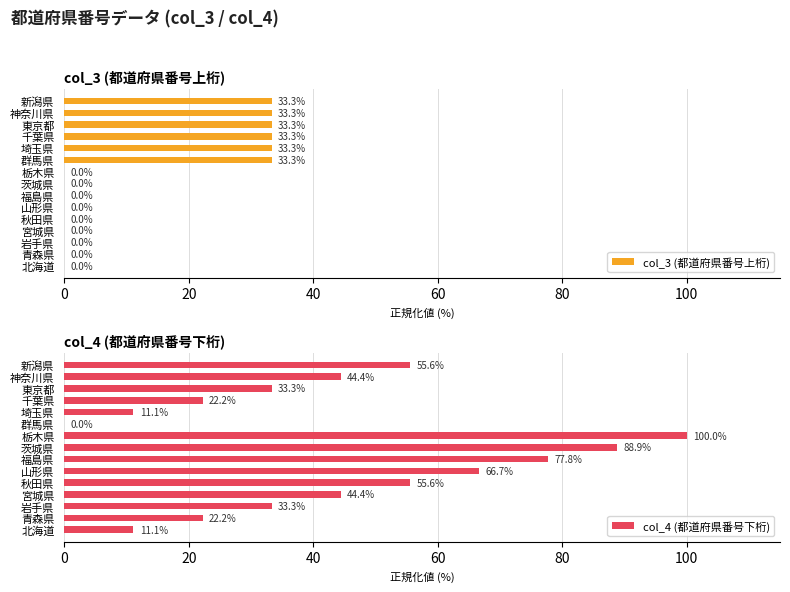

Is it true that col_4 (都道府県番号下桁) equals 25.9 at 秋田県?

False